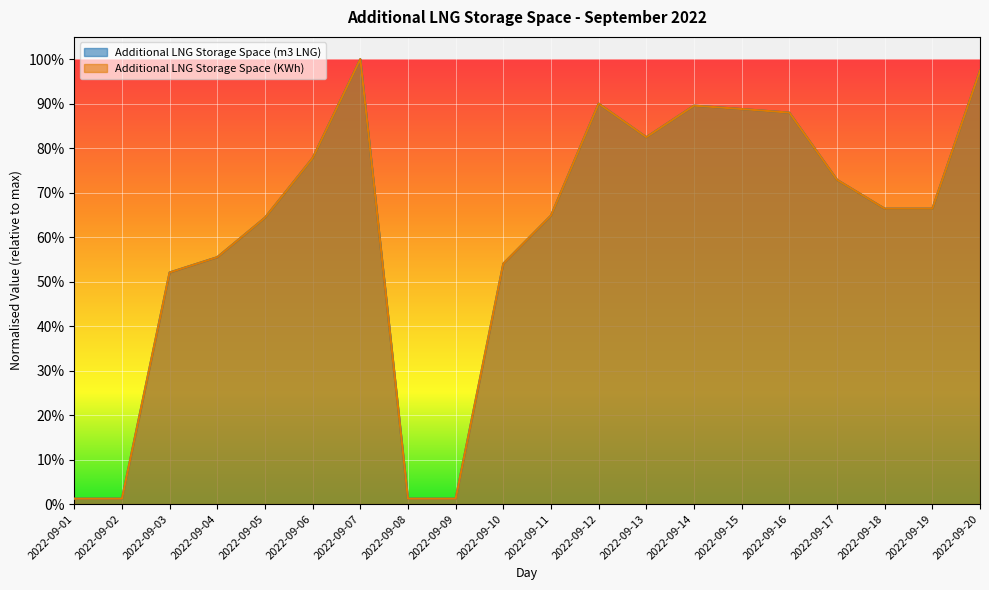

How many data points does each series have?

20